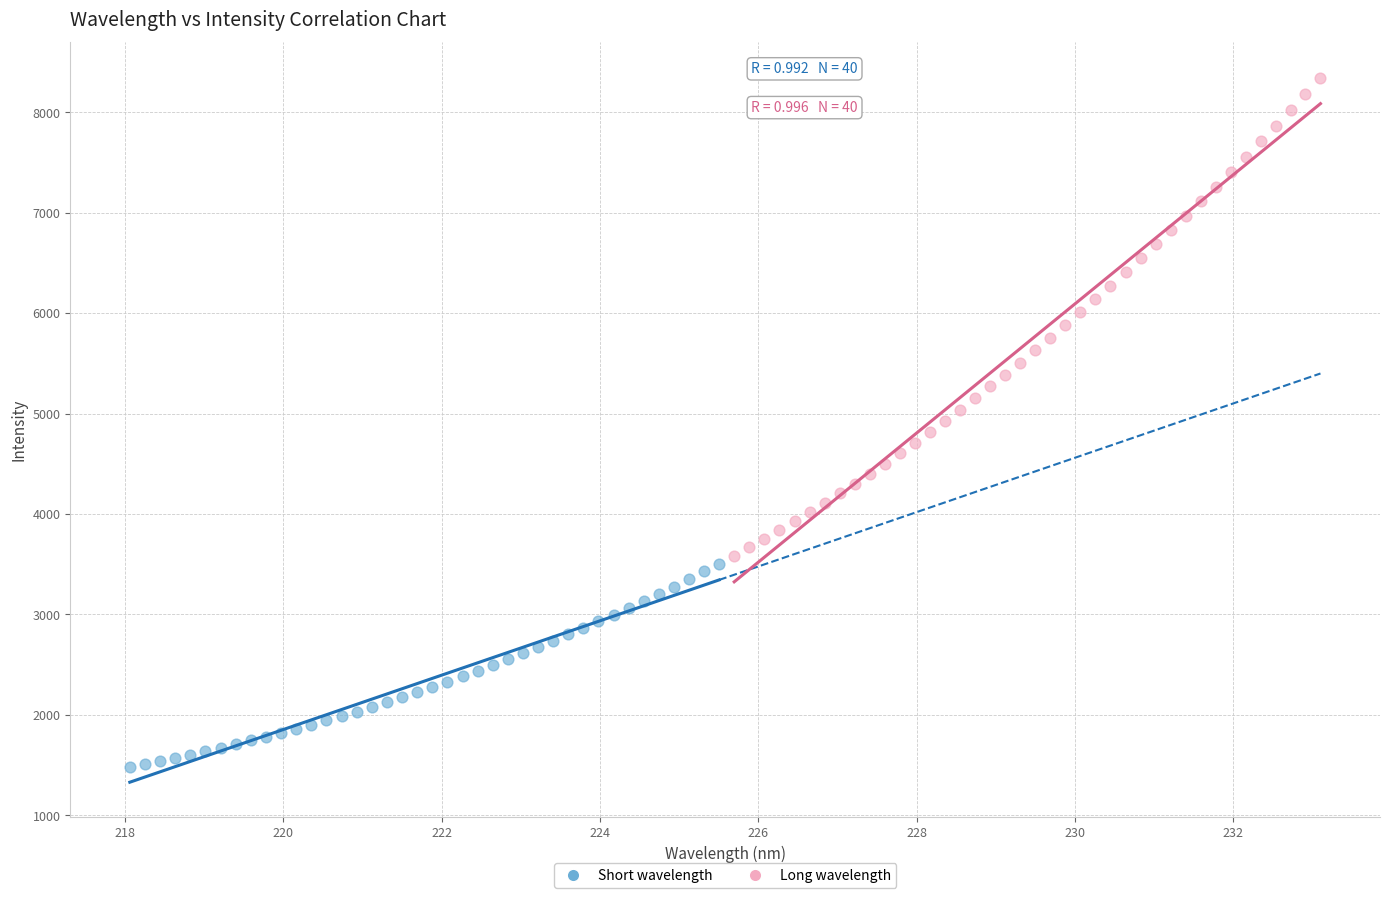

Which series has the largest Y range (max minus min)?

Long wavelength